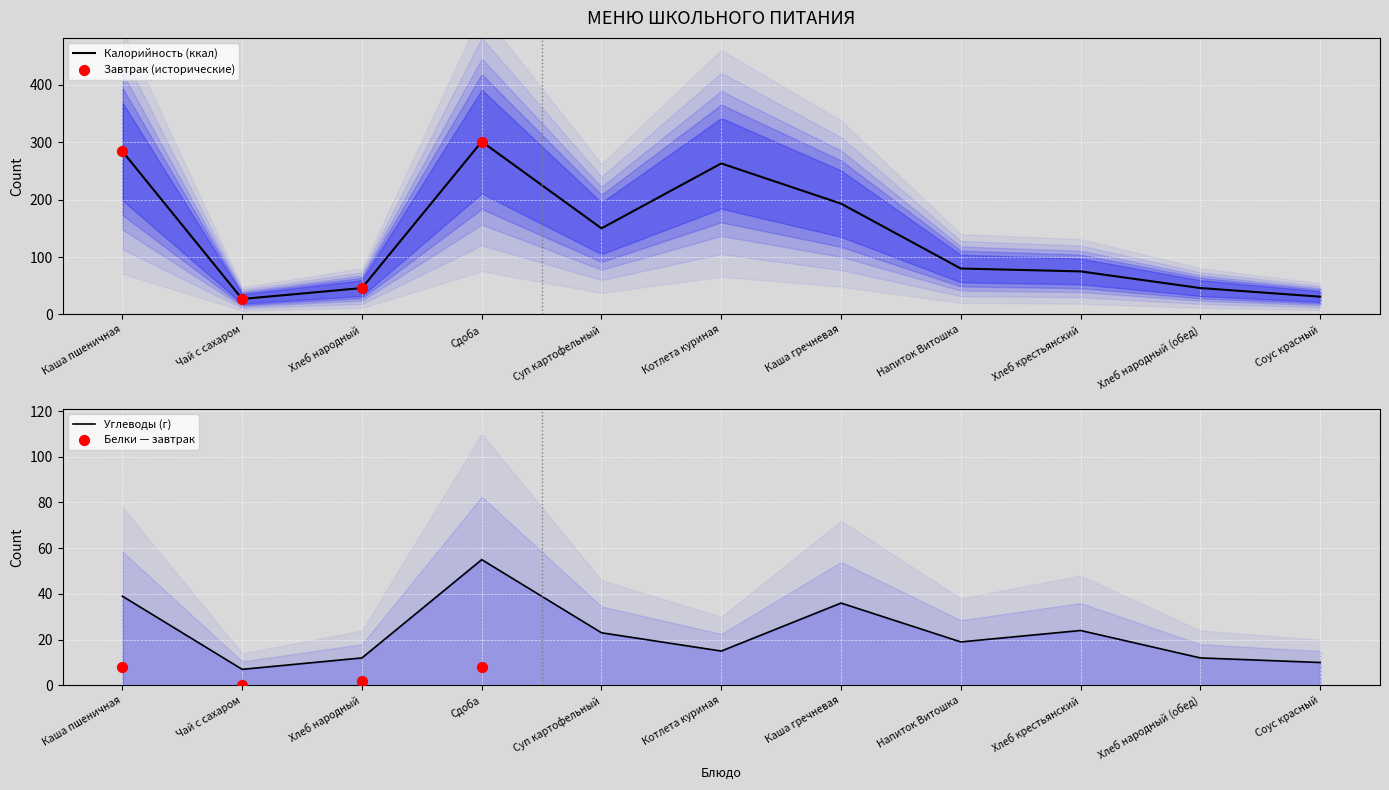

At which category is the sum across all series the highest?

Сдоба